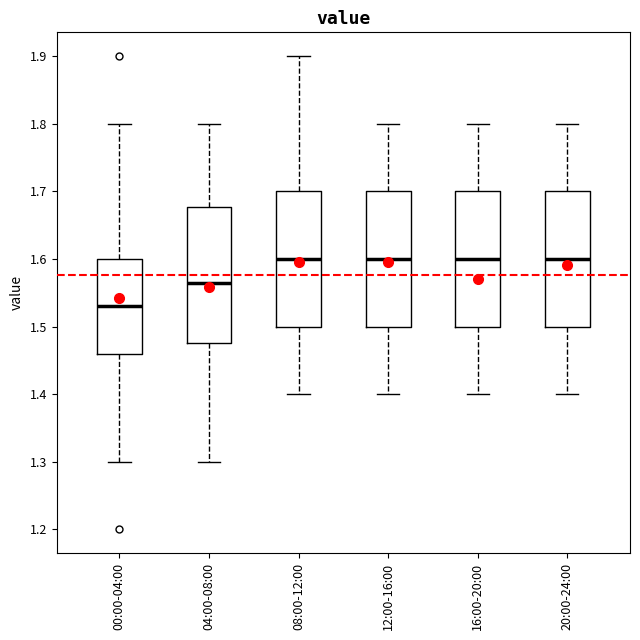

Where does the median line of the box for 16:00-20:00 sit on the y-axis? The values are not printed on the chart, so give them approximately, as read against the axis.

1.60